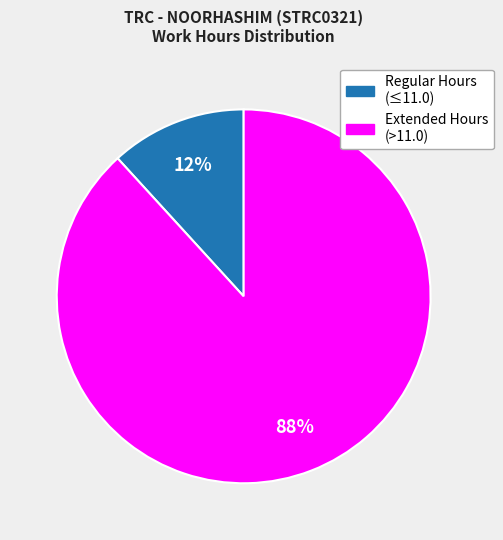

Is there a majority slice in this chart?

Yes